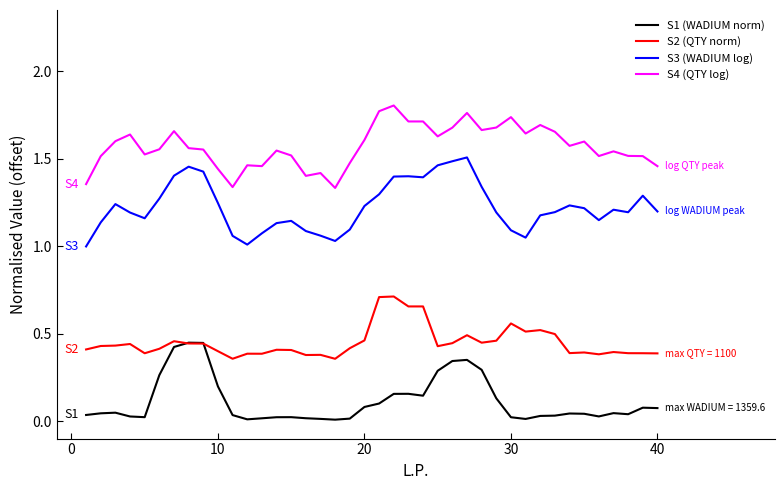

Which series has the largest total across all categories?

S4 (QTY log)